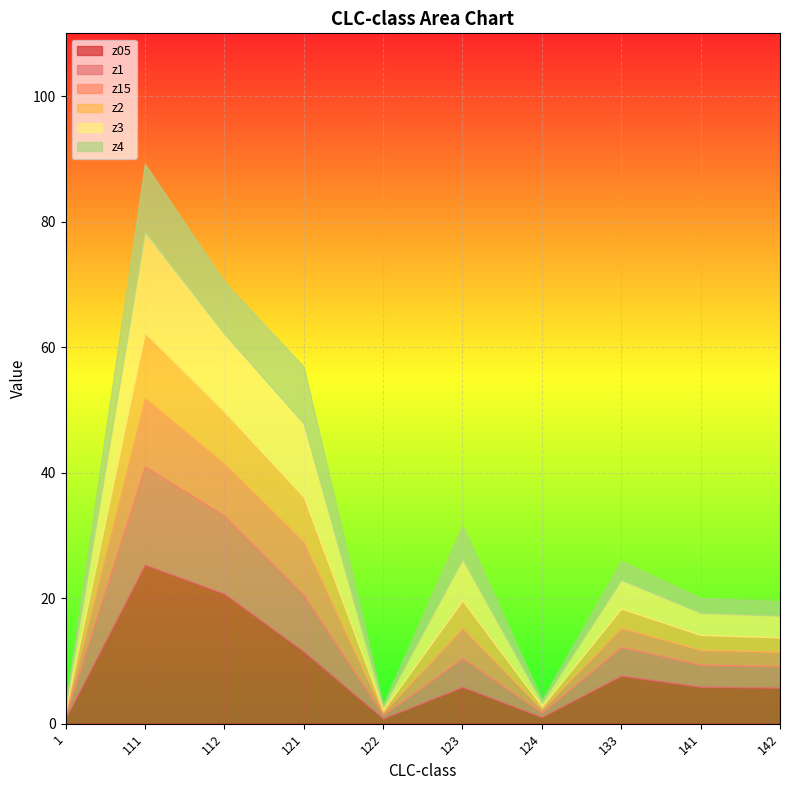

The value of z05 at 123 is 5.9. True or false?

True